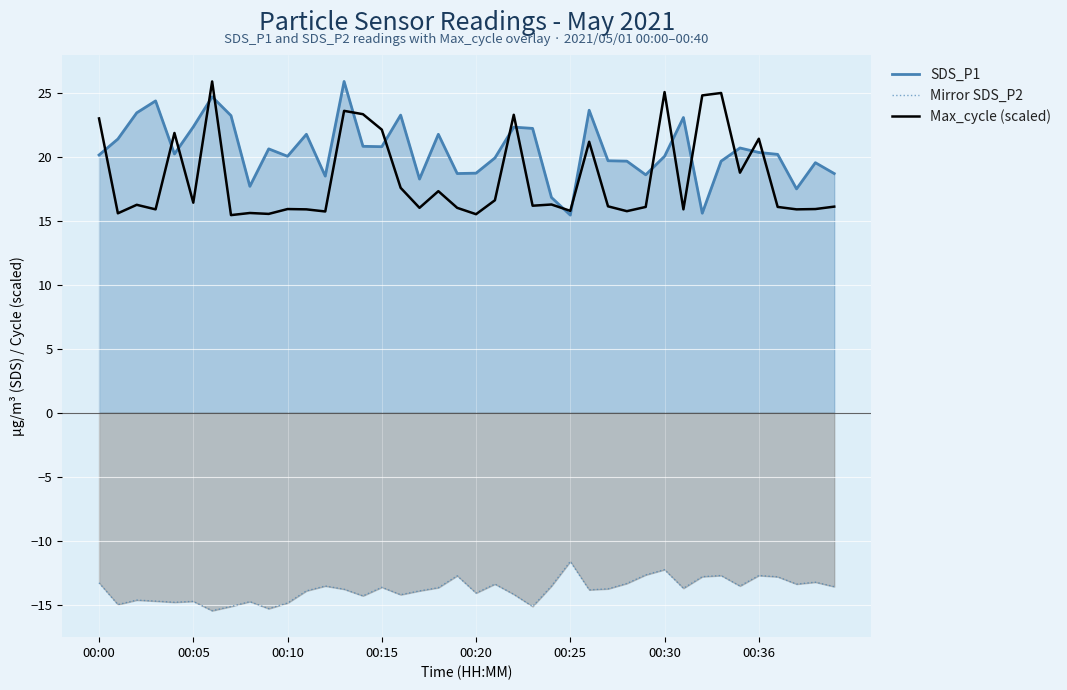

How many lines are shown in the chart?

3